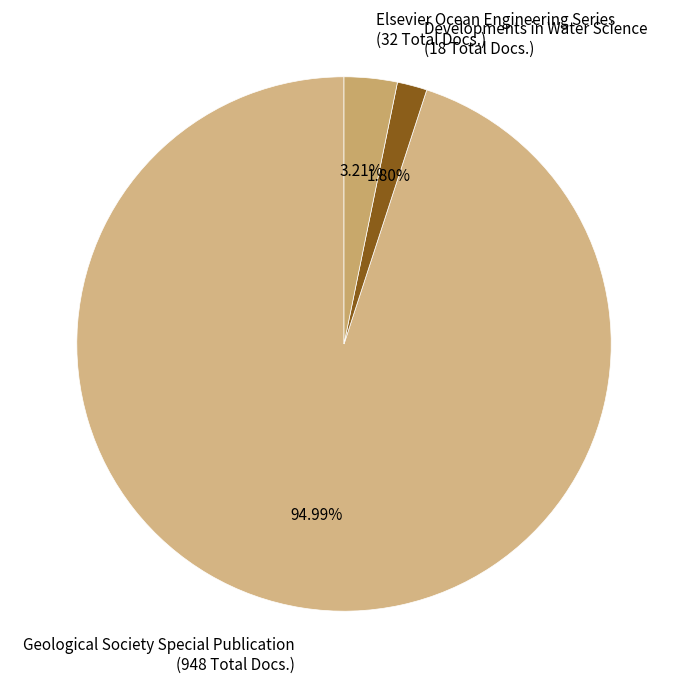

Rank the categories by value from lowest to highest.

Developments in Water Science (18 Total Docs.), Elsevier Ocean Engineering Series (32 Total Docs.), Geological Society Special Publication (948 Total Docs.)